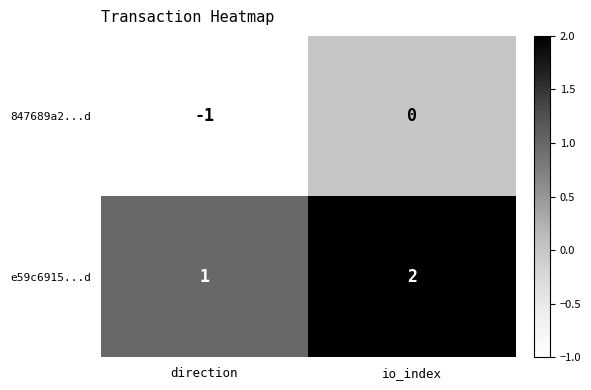

Rank the series by their average value, from highest to lowest.

e59c6915...d, 847689a2...d